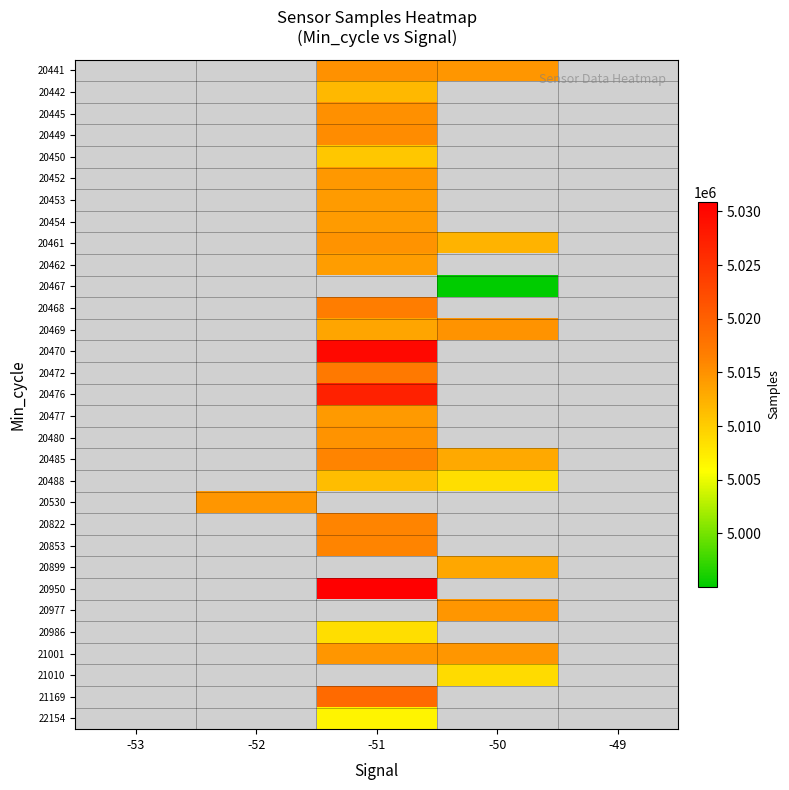

What is the smallest value displayed?

4995026.0